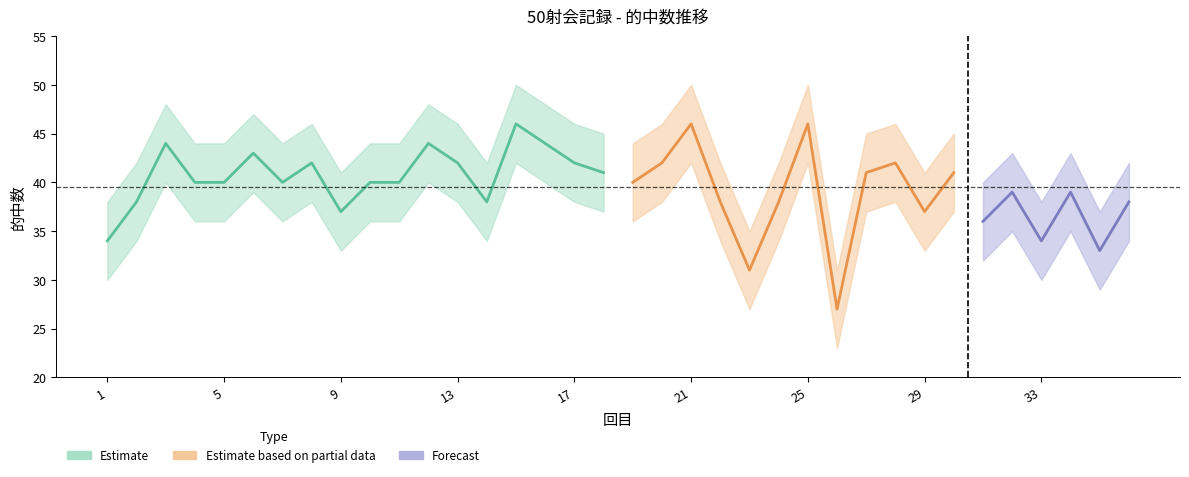

Where does the upper series first go above 44?

3